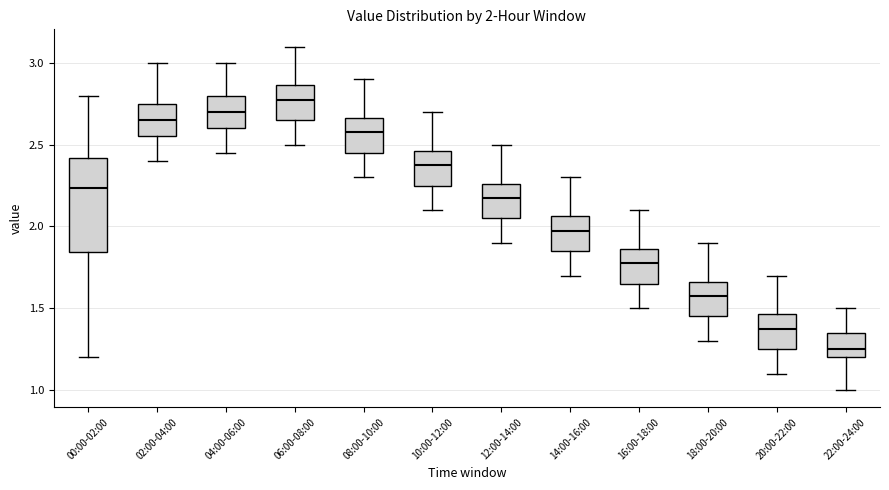

Which box has the highest median line?

06:00-08:00